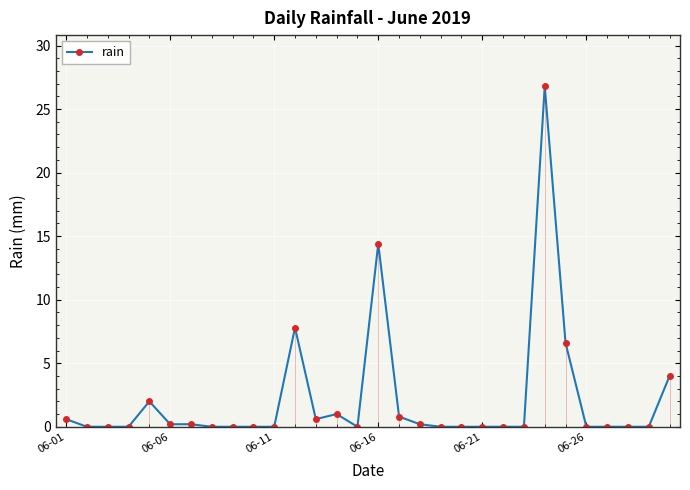

Reading right to left, extract all data points from this chart.

4.0	0.0	0.0	0.0	0.0	6.6	26.8	0.0	0.0	0.0	0.0	0.0	0.2	0.8	14.4	0.0	1.0	0.6	7.8	0.0	0.0	0.0	0.0	0.2	0.2	2.0	0.0	0.0	0.0	0.6